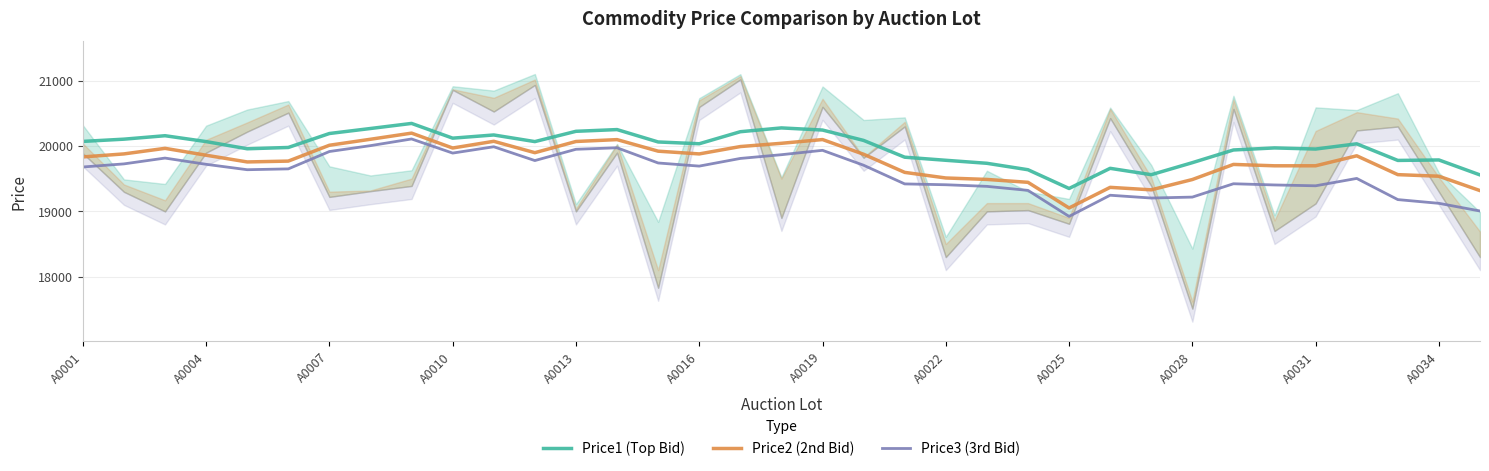

True or false: Price2 (2nd Bid) and Price1 (Top Bid) cross at least once.

False